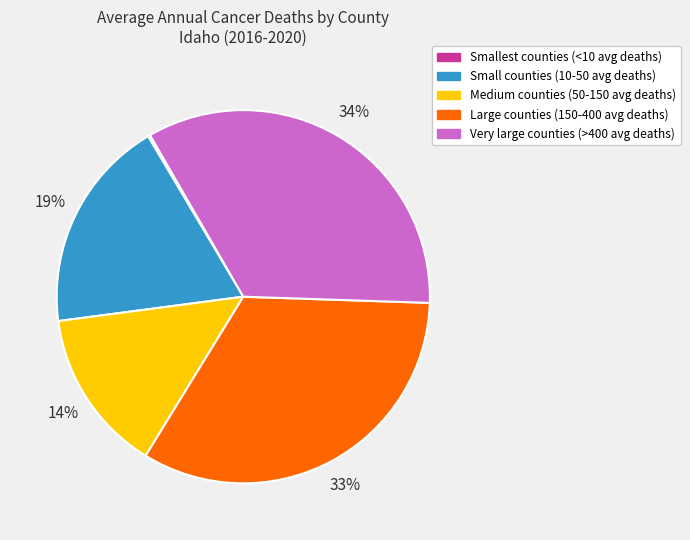

What percentage is the Small counties (10-50 avg deaths) slice, to the nearest percent?

19%